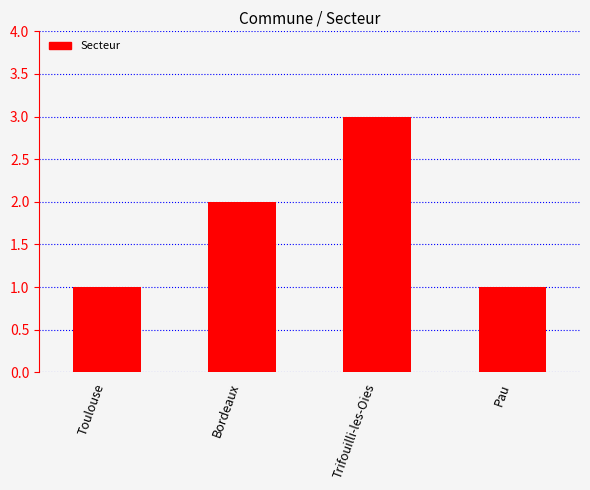

Are the bars horizontal?

No